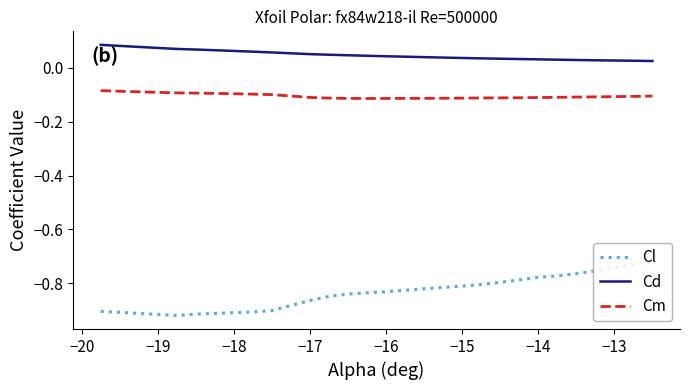

True or false: Cm and Cd intersect in this chart.

False